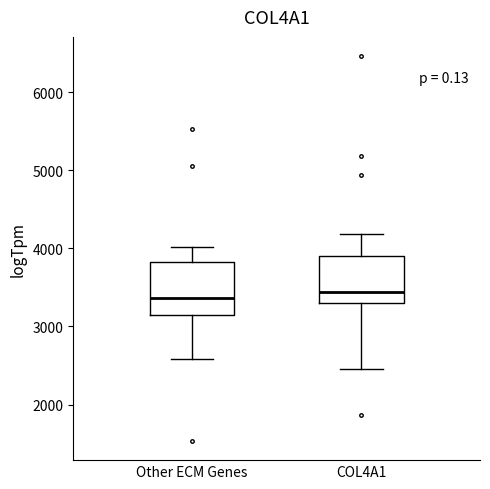

Where is the upper edge of the box for COL4A1 on the y-axis? The values are not printed on the chart, so give them approximately, as read against the axis.

3900